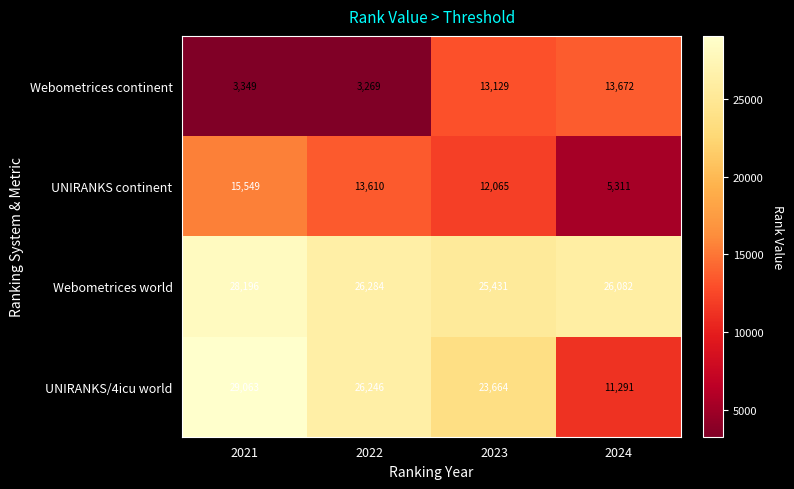

What is the difference between the highest and lowest values at 2023?

13366